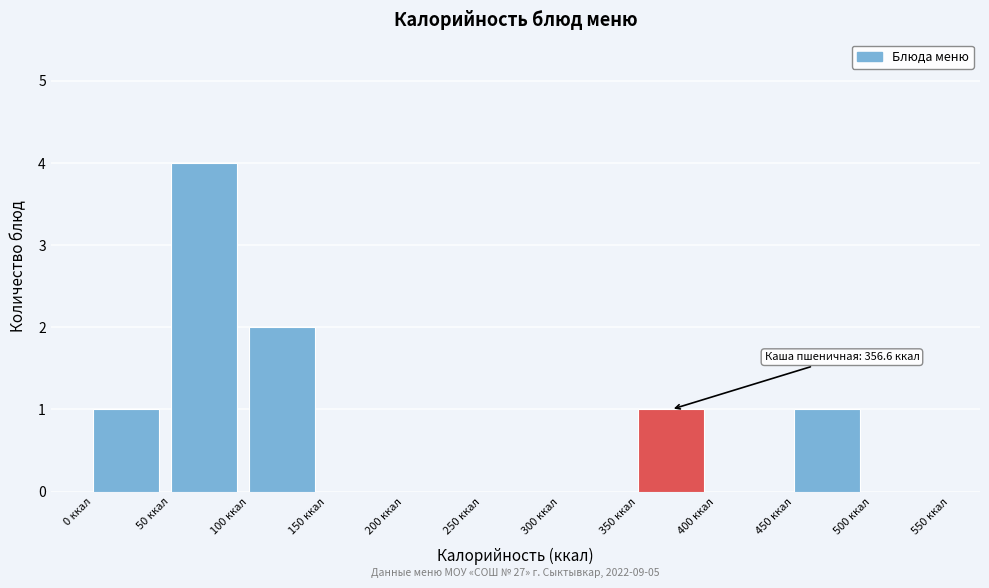

Over which range of the x-axis is the bar tallest?

50 to 100